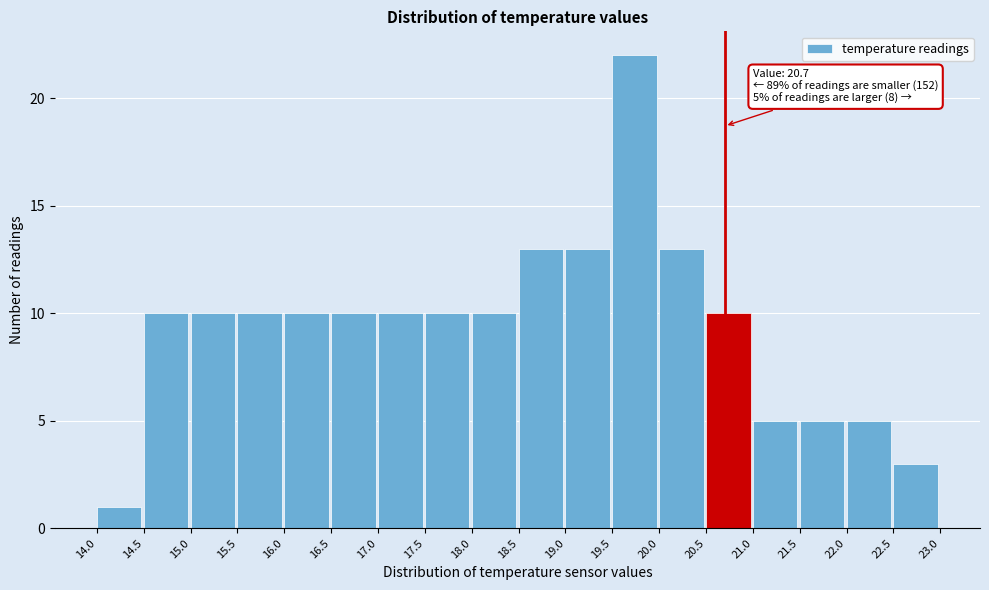

Which range on the x-axis has the tallest bar?

19.5 to 20.0